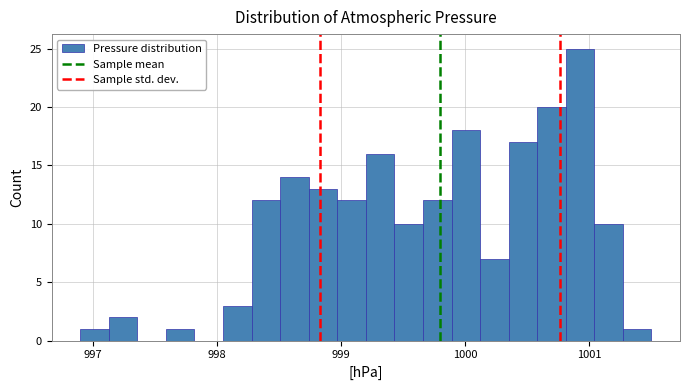

Read against the x-axis, roughly where is the centre of the tallest bar?

1000.9